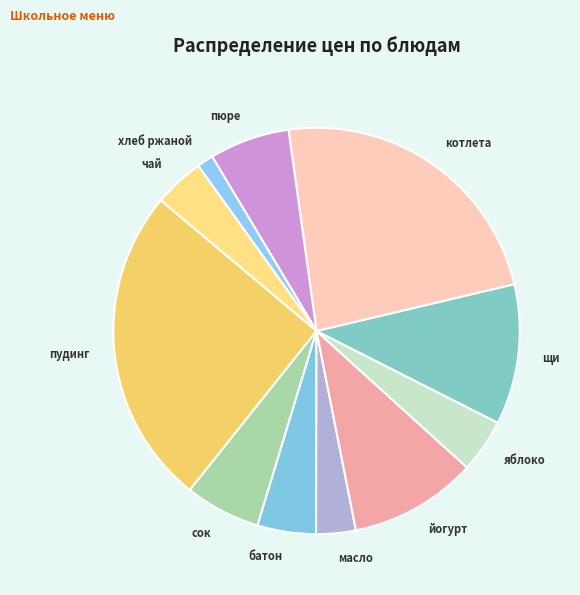

Which has a higher value, пудинг or яблоко?

пудинг